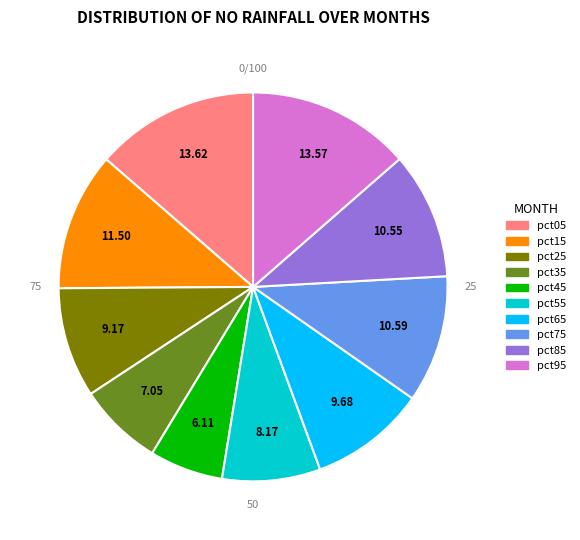

Rank the categories by value from highest to lowest.

pct05, pct95, pct15, pct75, pct85, pct65, pct25, pct55, pct35, pct45